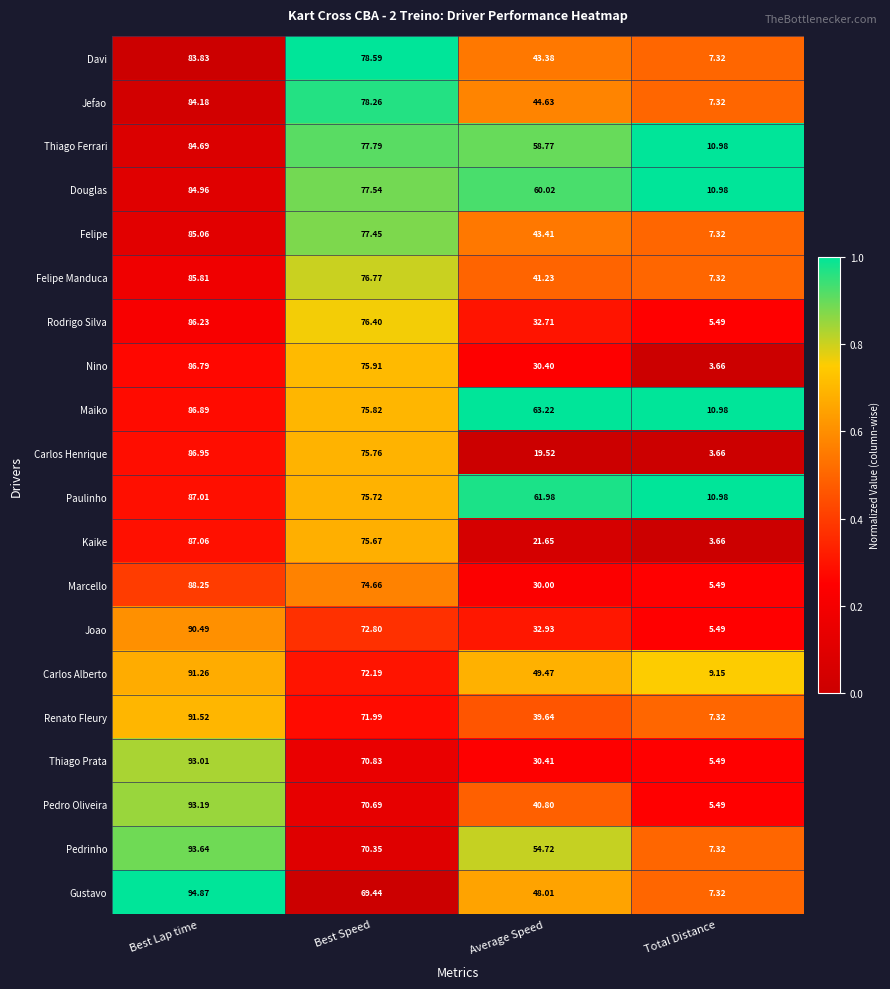

At which category is the sum across all series the highest?

Best Lap time